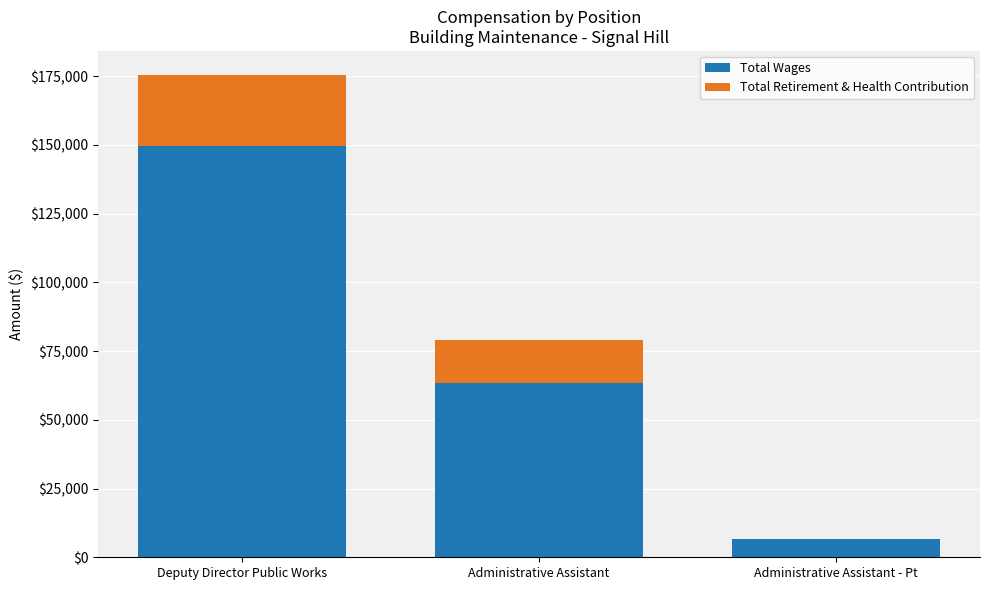

At which label does Total Wages first exceed 63543?

Deputy Director Public Works